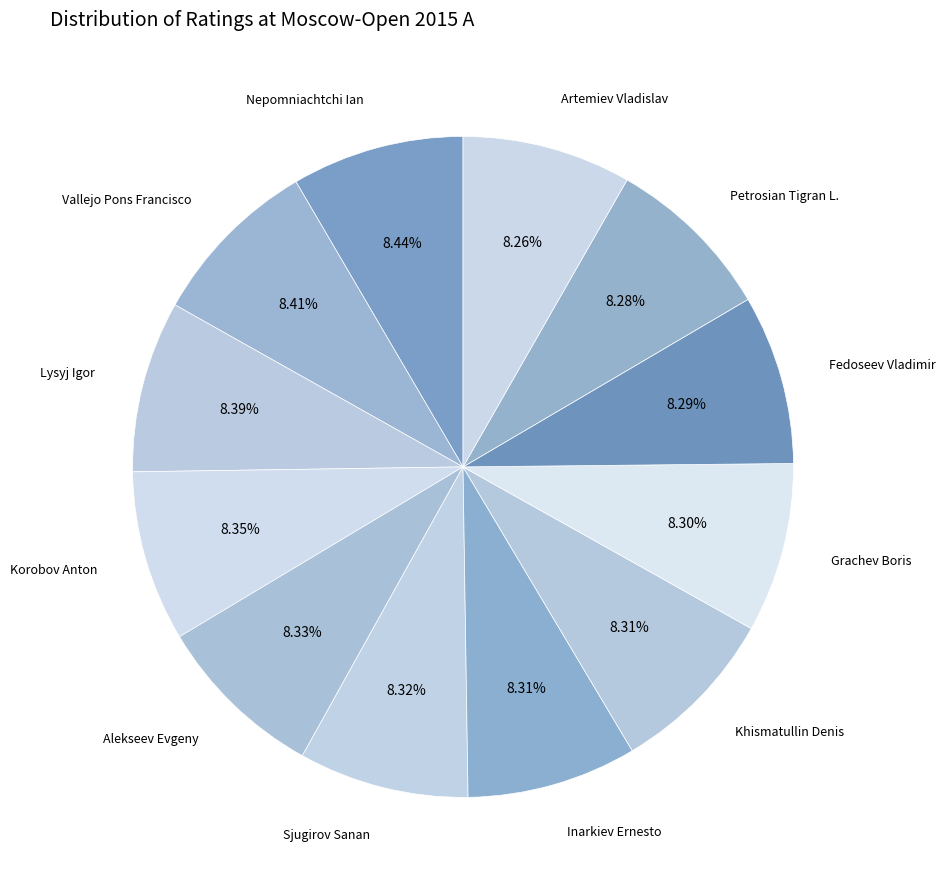

What is the largest slice in the pie chart?

Nepomniachtchi Ian